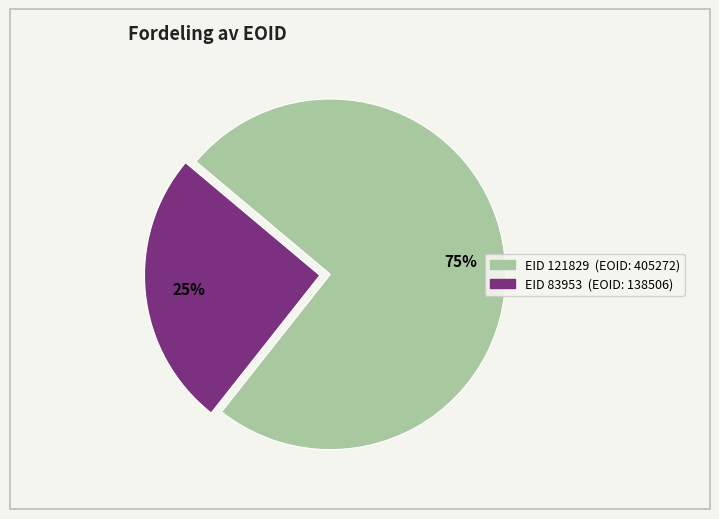

Does any single category account for the majority?

Yes